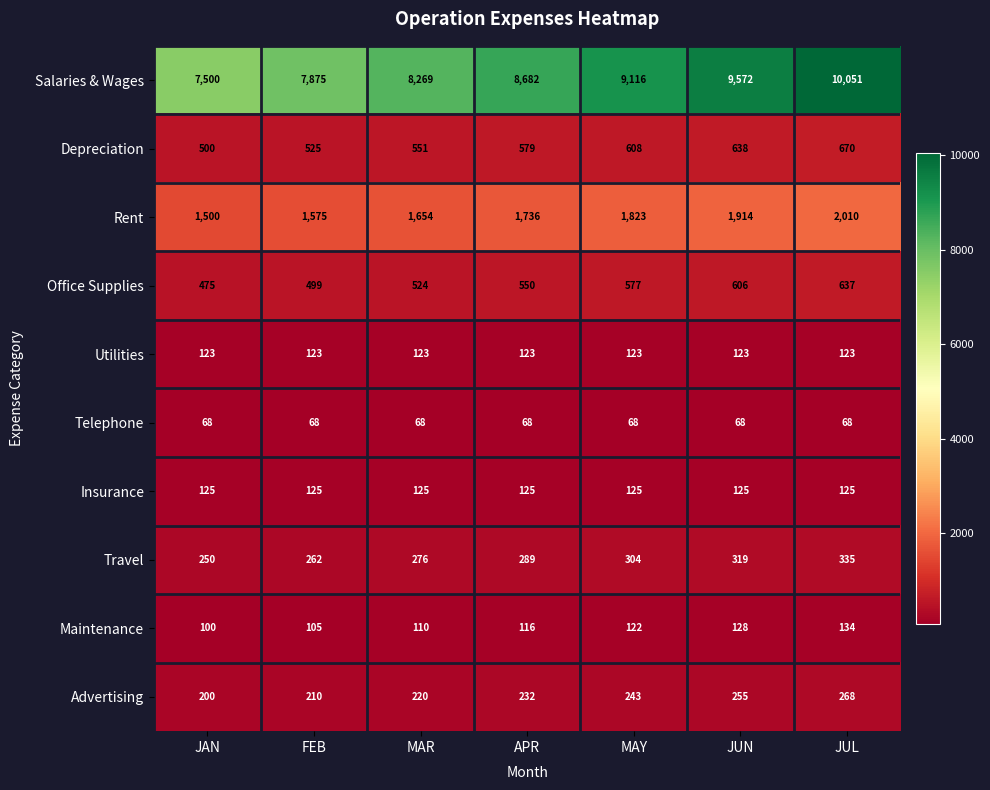

Which series changed the most between FEB and JUL?

Salaries & Wages